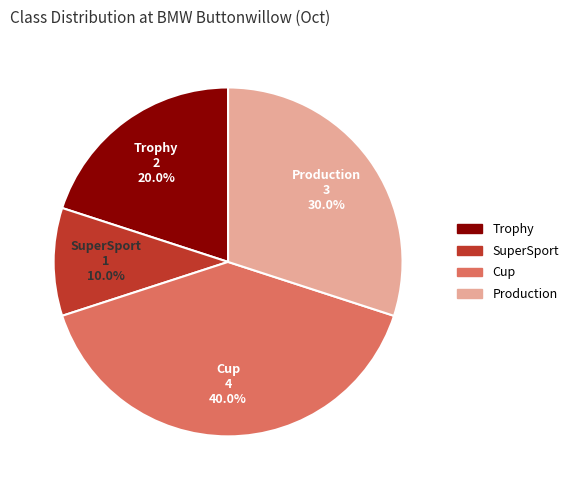

To the nearest percent, what is the combined percentage of Production and Trophy?

50%